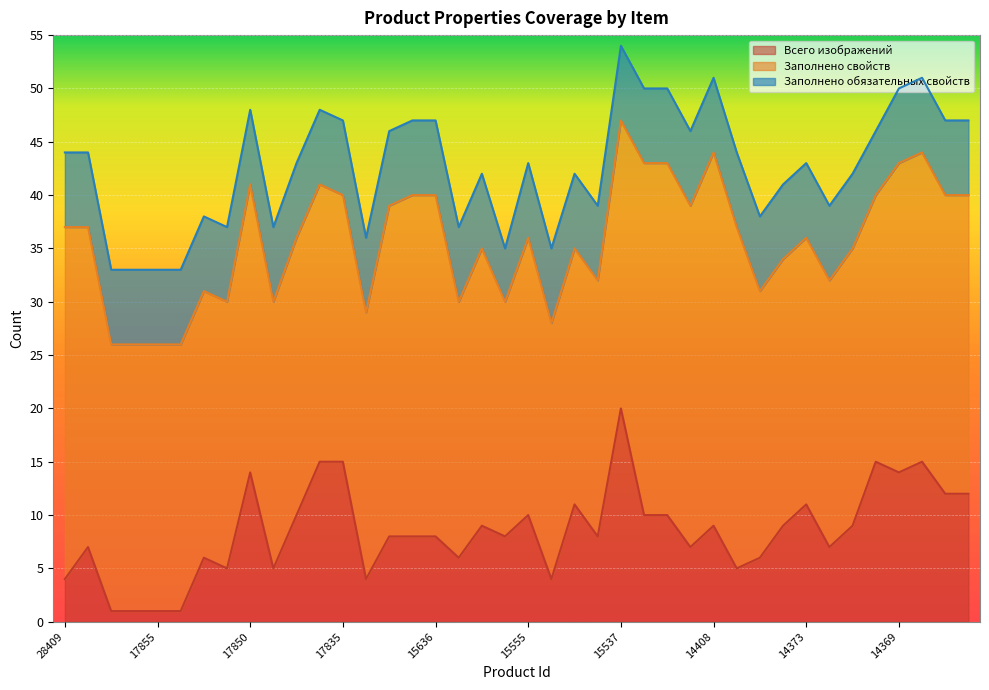

What is the highest value of the Всего изображений series?

20